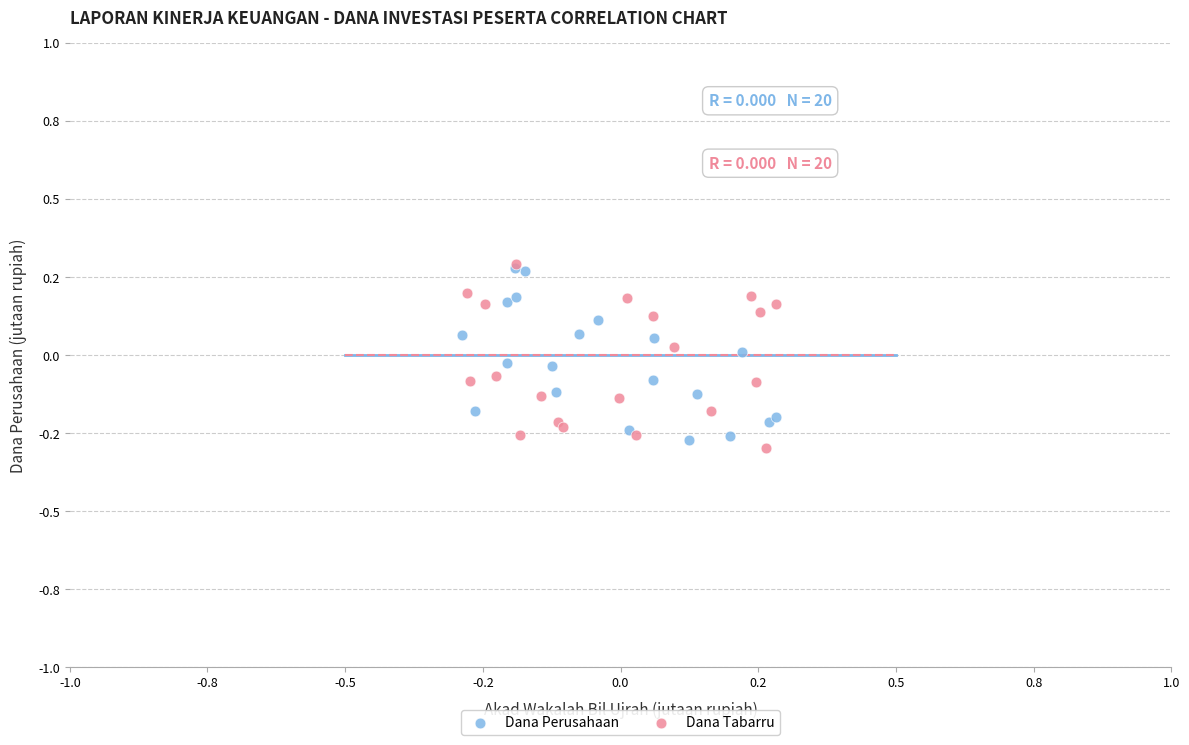

What are all the series names shown in the legend?

Dana Perusahaan, Dana Tabarru